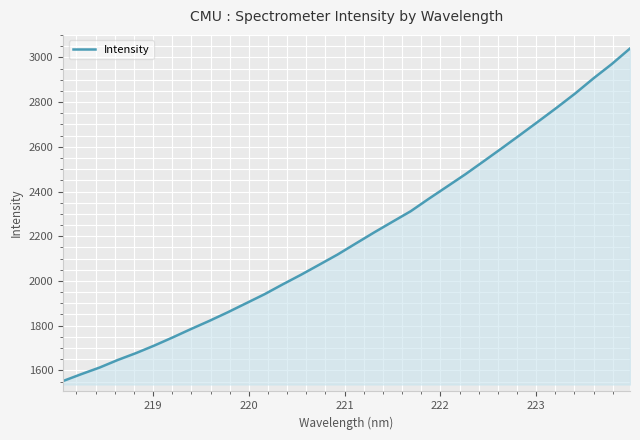

How many values exceed 2167?

16